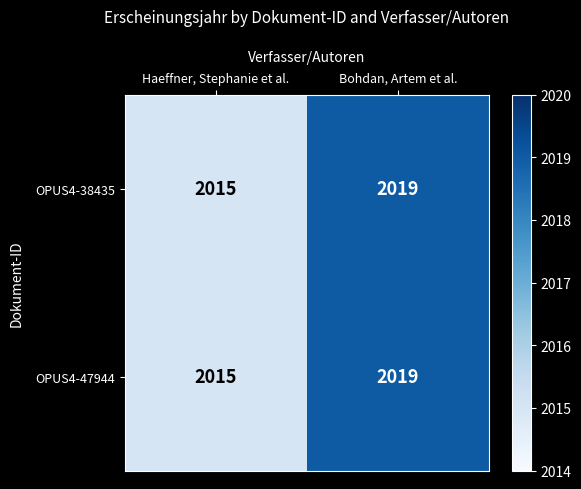

The OPUS4-38435 series shows 2015 at Haeffner, Stephanie et al.. True or false?

True